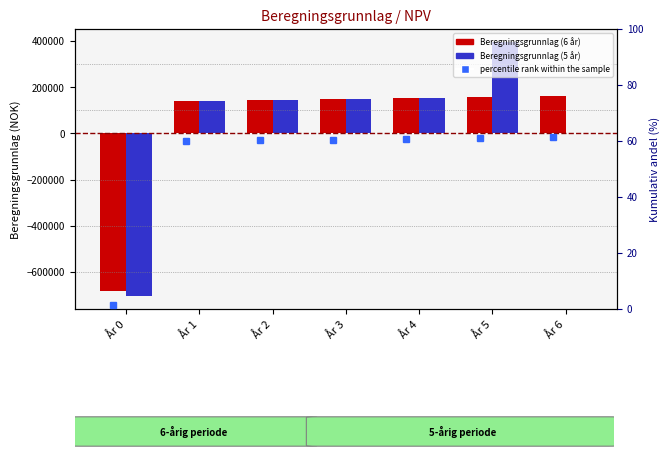

What value does the Beregningsgrunnlag (5 år) series have at År 3?

148372.5